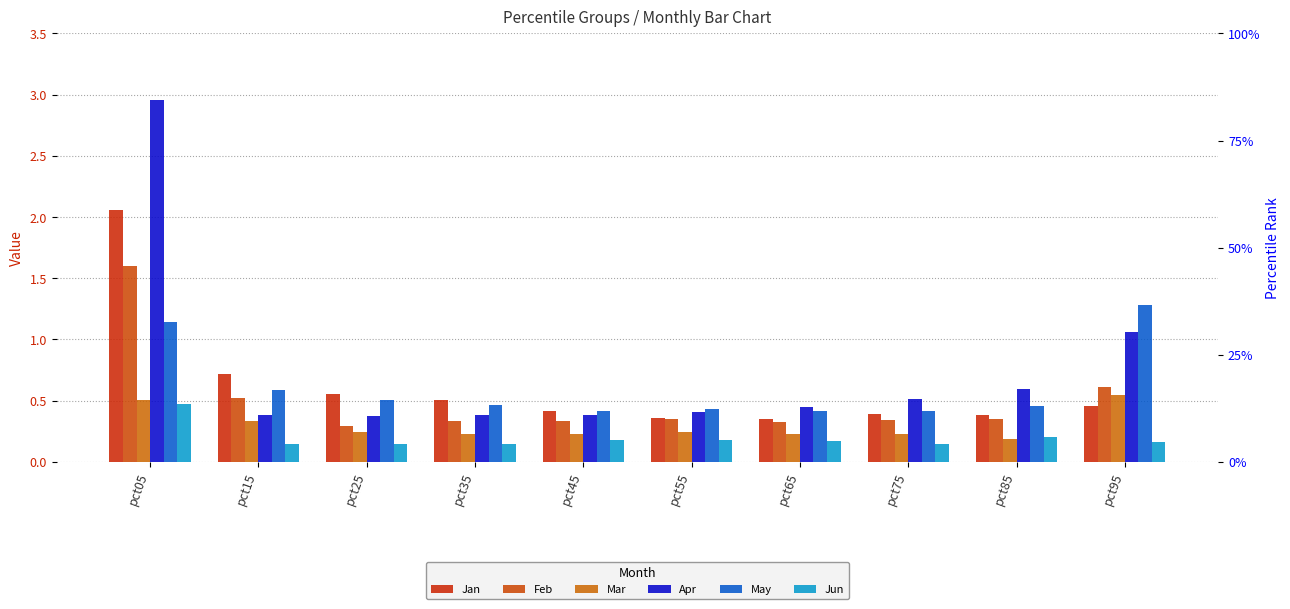

Reading left to right, extract all data points from this chart.

Jan: pct05=2.1	pct15=0.7	pct25=0.6	pct35=0.5	pct45=0.4	pct55=0.4	pct65=0.3	pct75=0.4	pct85=0.4	pct95=0.5
Feb: pct05=1.6	pct15=0.5	pct25=0.3	pct35=0.3	pct45=0.3	pct55=0.4	pct65=0.3	pct75=0.3	pct85=0.4	pct95=0.6
Mar: pct05=0.5	pct15=0.3	pct25=0.2	pct35=0.2	pct45=0.2	pct55=0.2	pct65=0.2	pct75=0.2	pct85=0.2	pct95=0.5
Apr: pct05=3.0	pct15=0.4	pct25=0.4	pct35=0.4	pct45=0.4	pct55=0.4	pct65=0.4	pct75=0.5	pct85=0.6	pct95=1.1
May: pct05=1.1	pct15=0.6	pct25=0.5	pct35=0.5	pct45=0.4	pct55=0.4	pct65=0.4	pct75=0.4	pct85=0.5	pct95=1.3
Jun: pct05=0.5	pct15=0.1	pct25=0.1	pct35=0.1	pct45=0.2	pct55=0.2	pct65=0.2	pct75=0.1	pct85=0.2	pct95=0.2